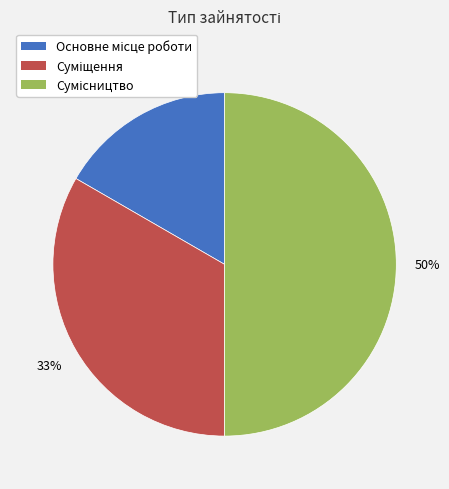

To the nearest percent, what is the difference between the largest and smallest slice percentages?

33%